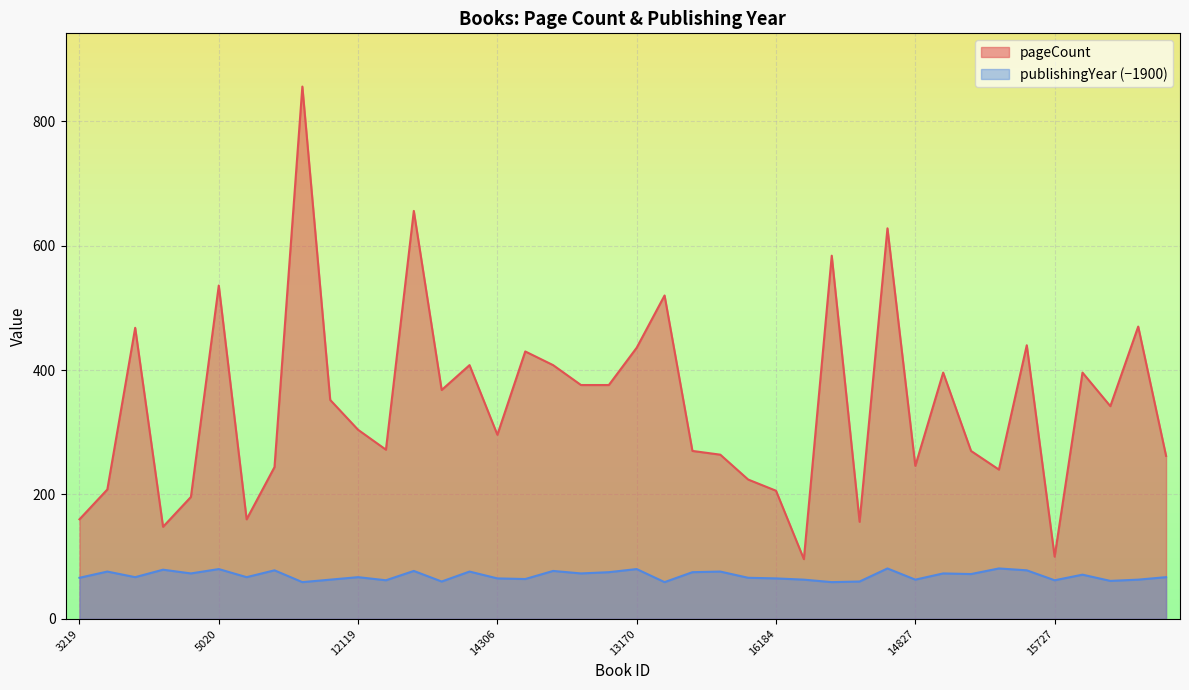

The value of pageCount at 14560 is 242. True or false?

False